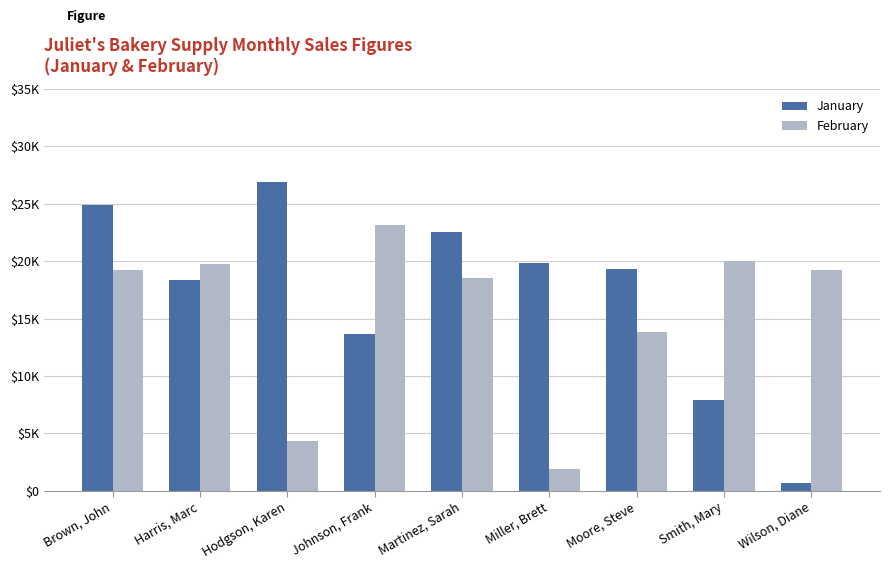

What is the sum of the February values at Hodgson, Karen and Moore, Steve?

18106.8